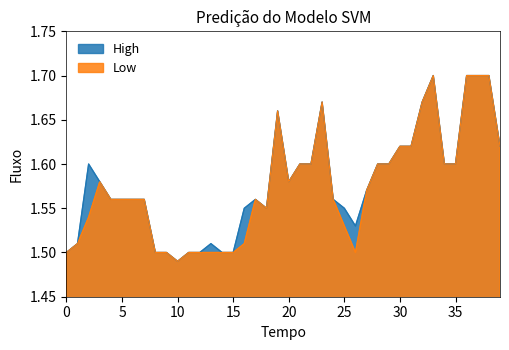

What is the sum of all Low values?

63.0